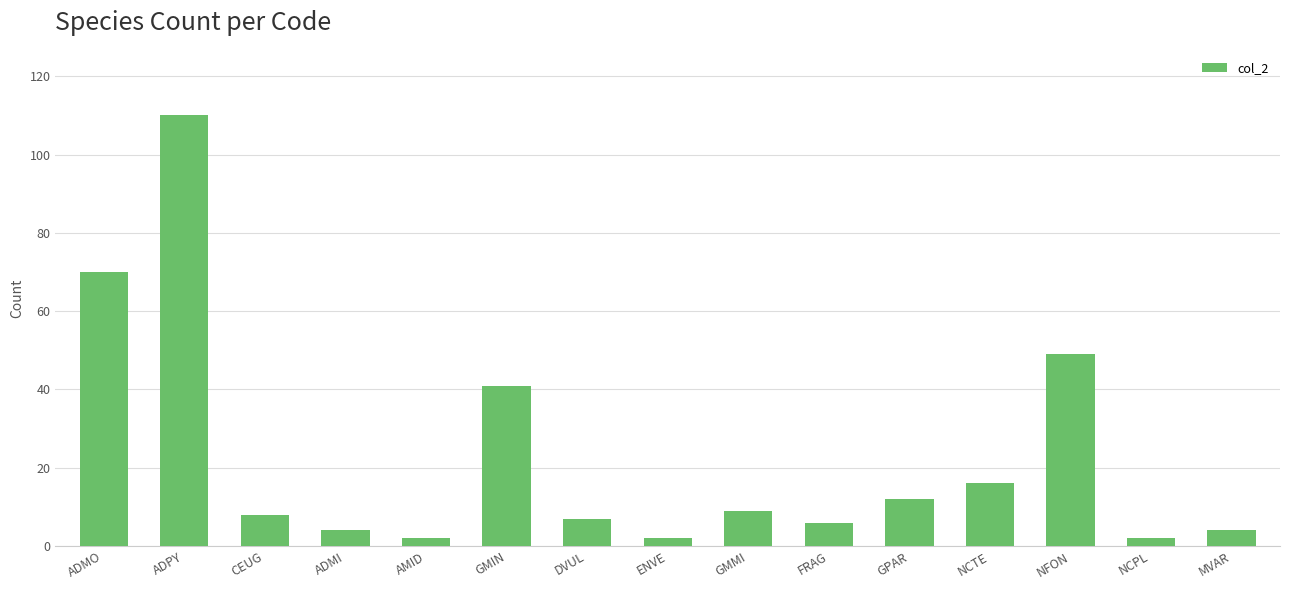

Which category has the highest value across all series?

ADPY